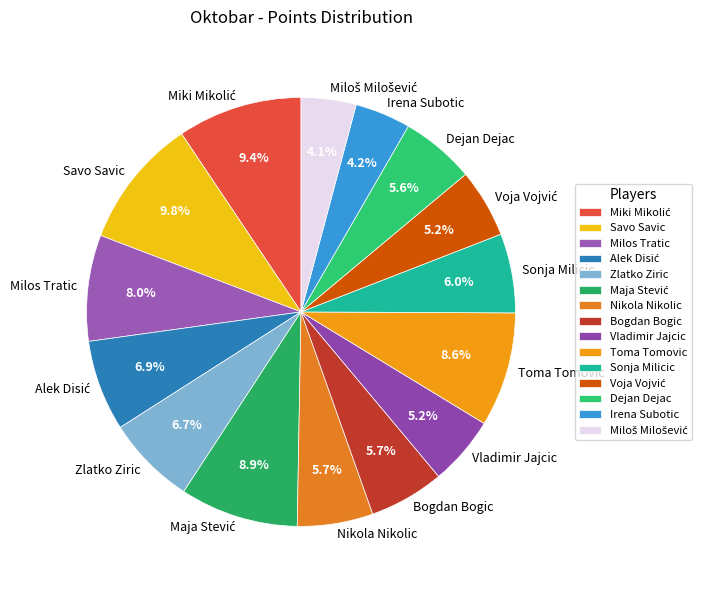

What portion of the pie excludes Toma Tomovic?

91.4%